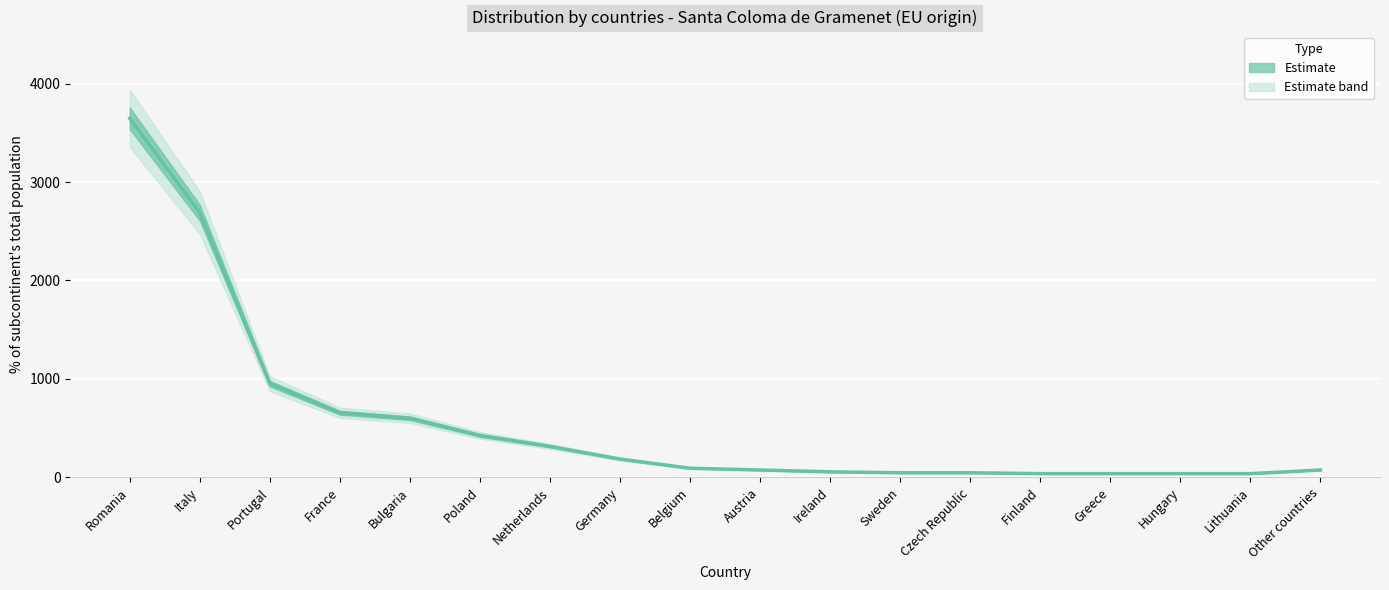

Count the number of categories in the chart.

18